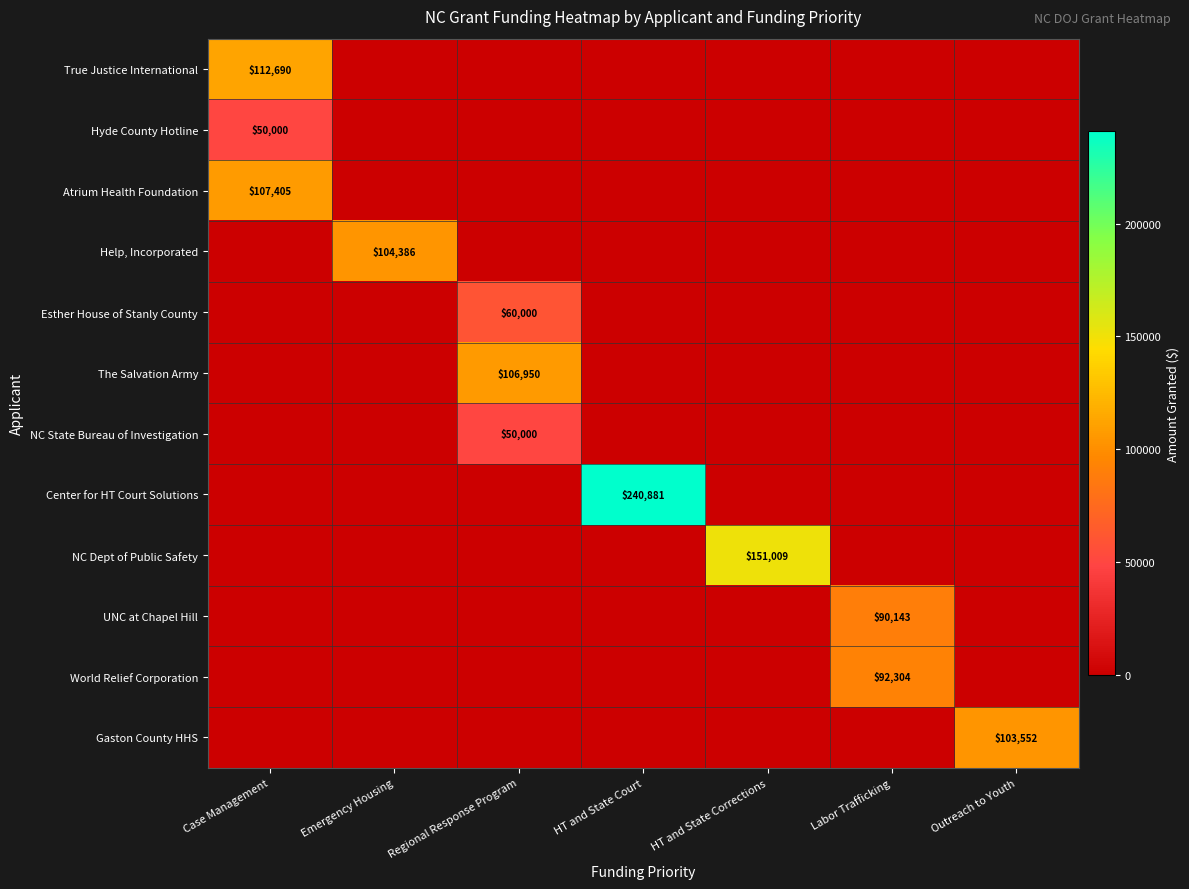

The value of Help, Incorporated at Emergency Housing is 104386. True or false?

True